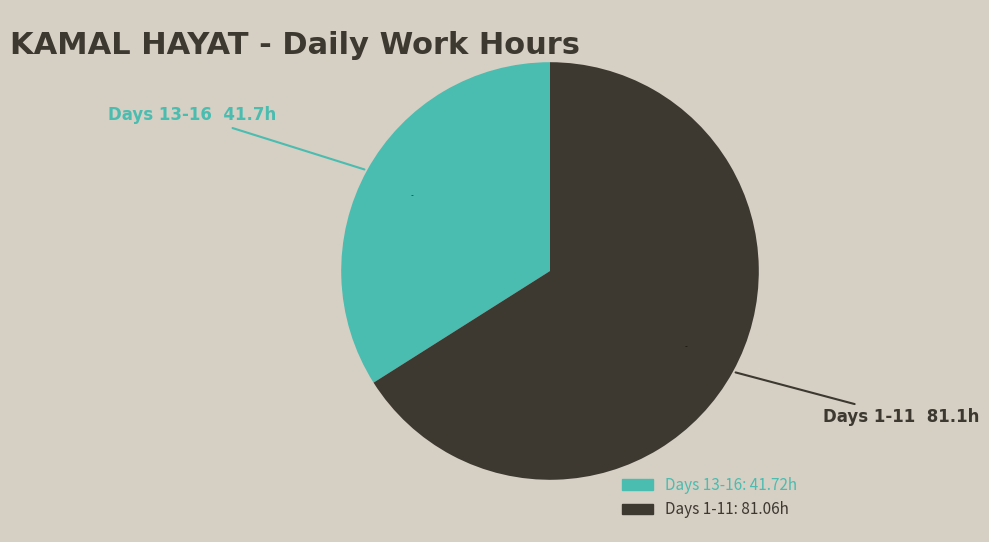

Is there any slice that represents more than half of the pie?

Yes